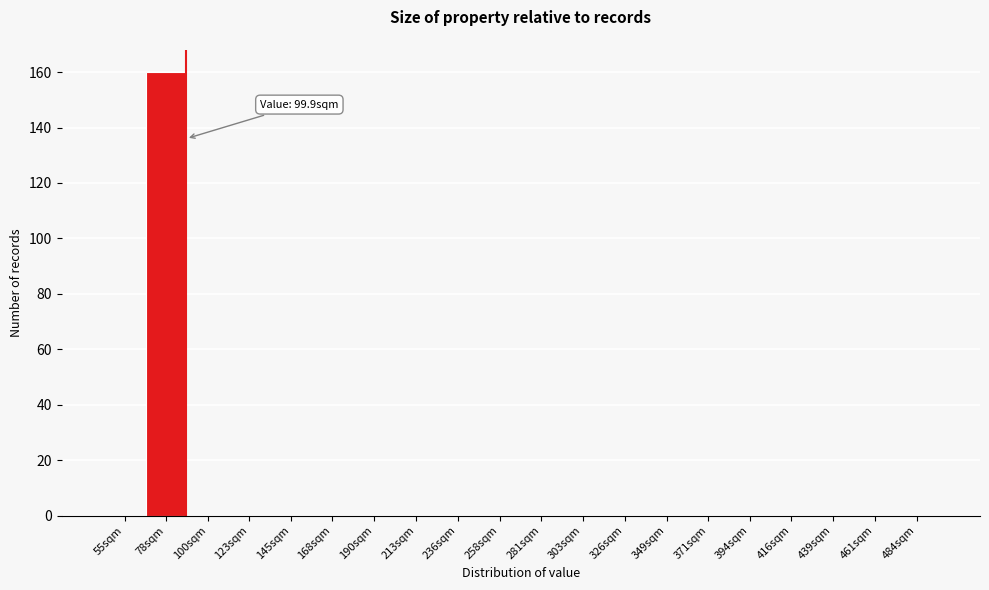

Reading left to right, transcribe all the data shown in this chart.

55sqm=0	78sqm=160	100sqm=0	123sqm=0	145sqm=0	168sqm=0	190sqm=0	213sqm=0	236sqm=0	258sqm=0	281sqm=0	303sqm=0	326sqm=0	349sqm=0	371sqm=0	394sqm=0	416sqm=0	439sqm=0	461sqm=0	484sqm=0